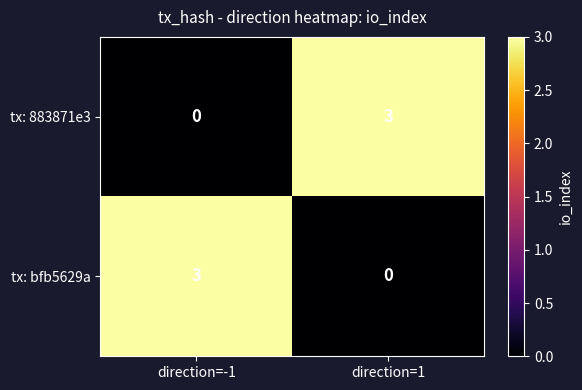

What is the sum of all tx: 883871e3 values?

3